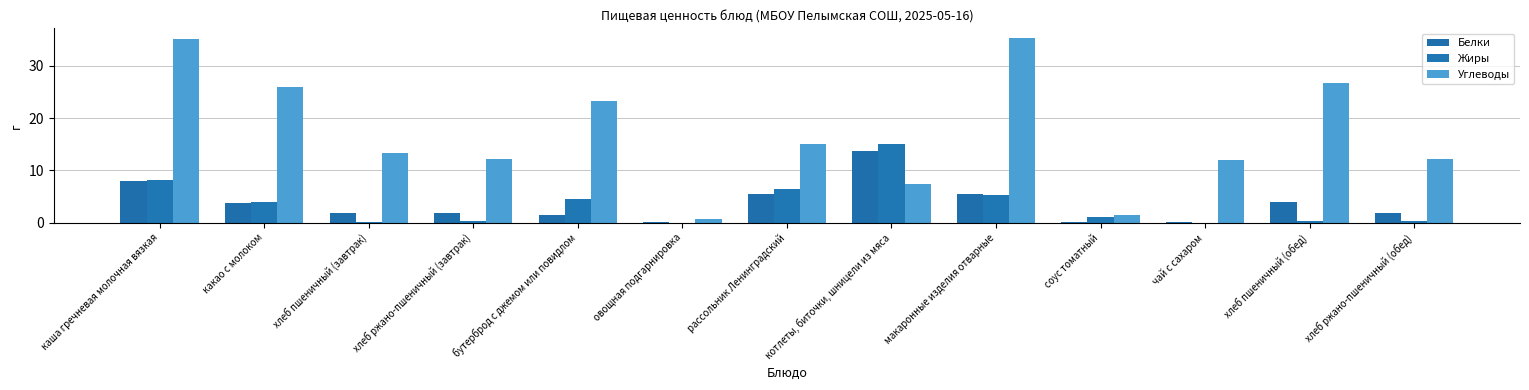

Which series has the largest total across all categories?

Углеводы